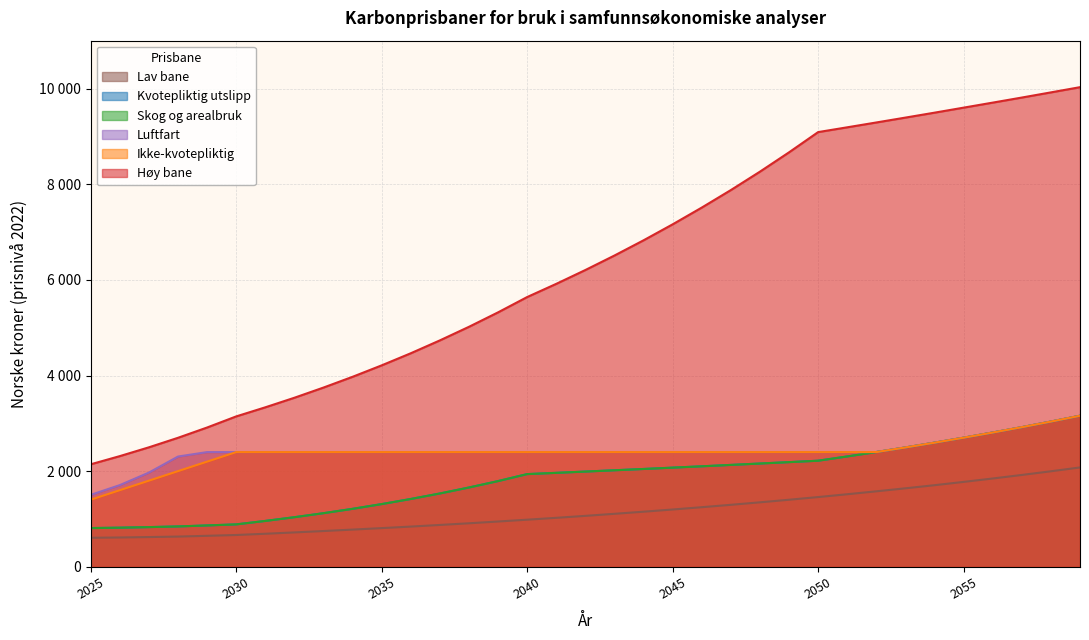

Does the chart have visible grid lines?

Yes